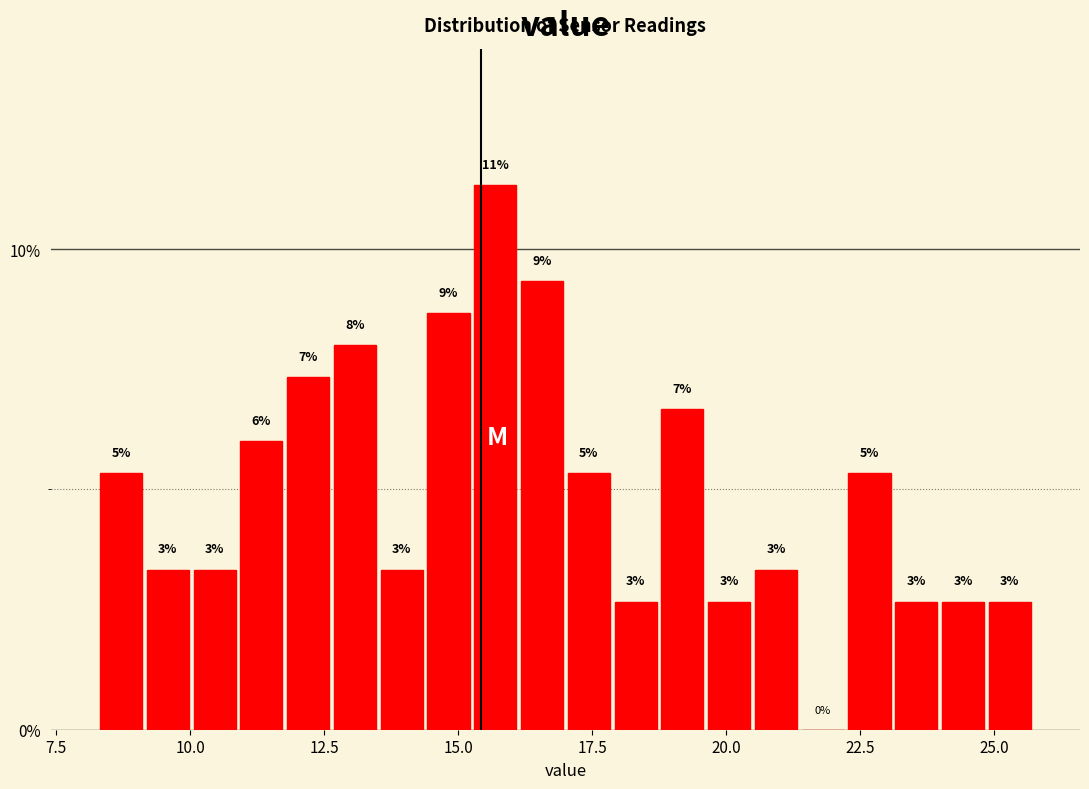

Around what value on the x-axis is the tallest bar? Give the approximate position of its centre, as read against the axis.

15.5